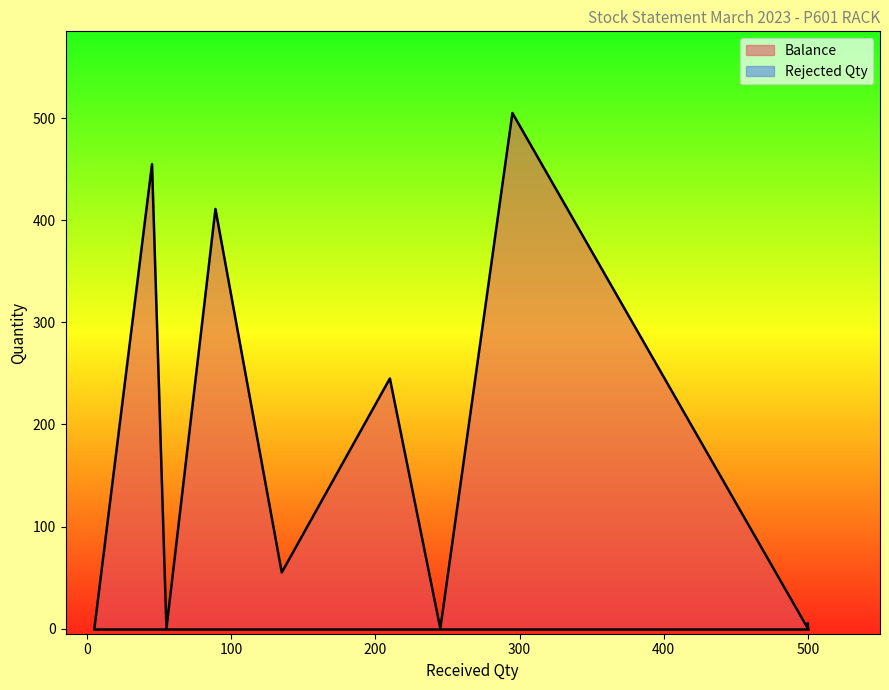

Does the chart have visible grid lines?

No